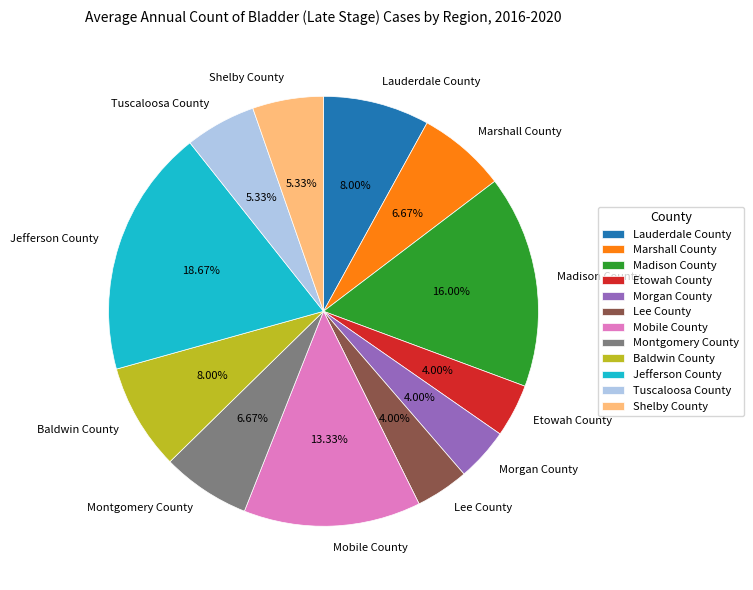

What portion of the pie excludes Lauderdale County?

92.0%